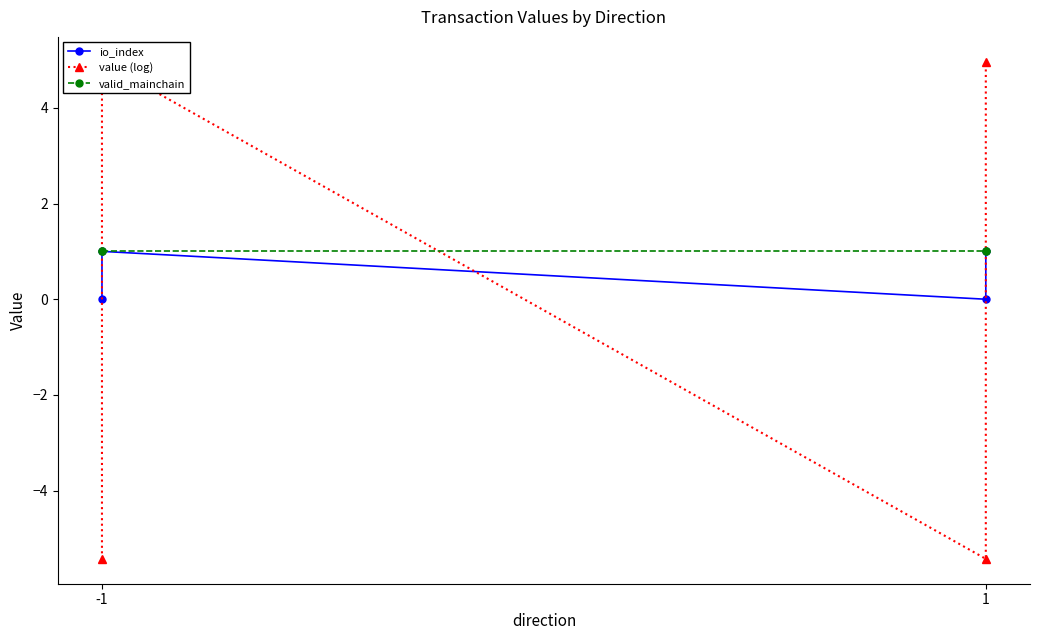

What is the difference between the maximum and minimum values in the io_index series?

1.0